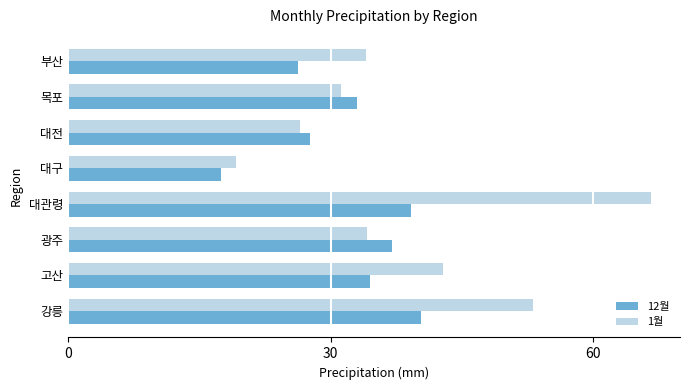

List the series in order of their overall mean, highest first.

1월, 12월